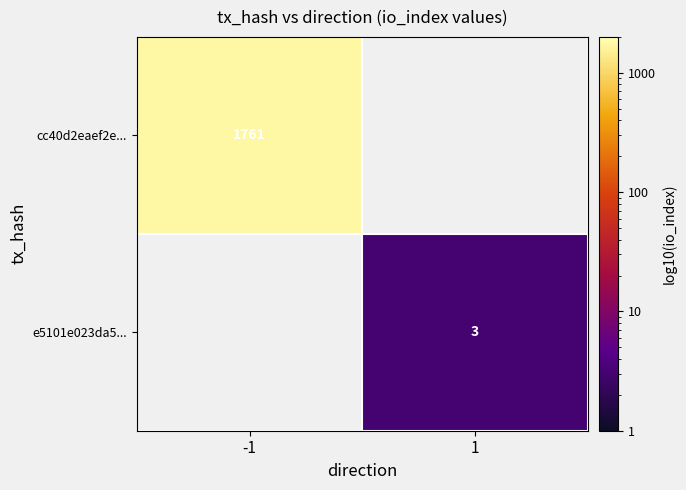

How many series are shown in this chart?

2